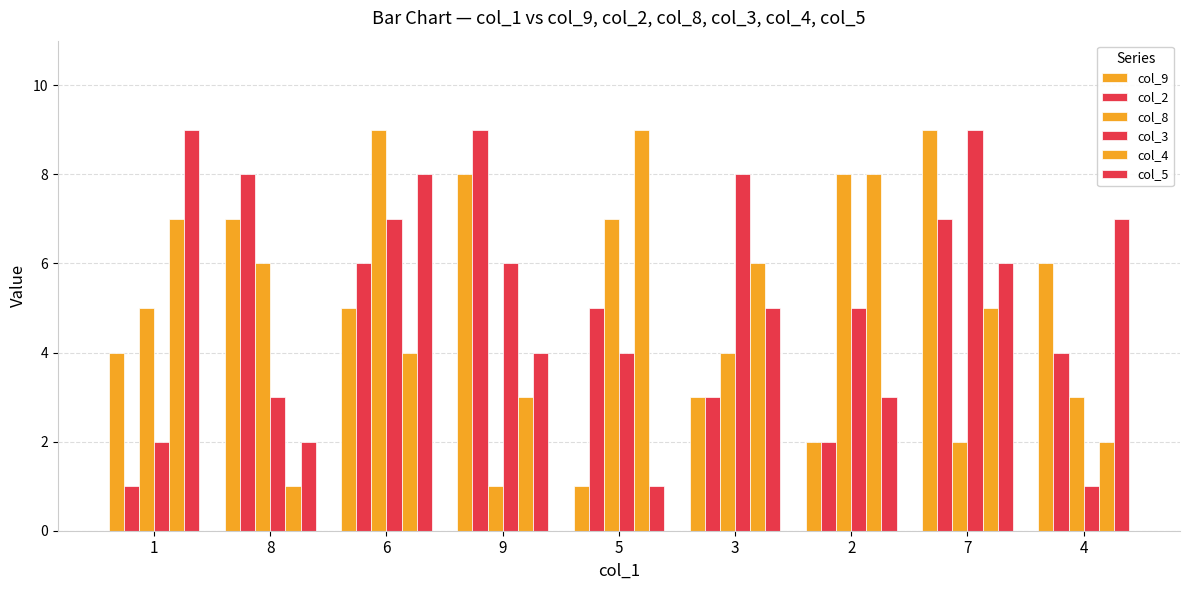

How many values in the col_4 series are below 5?

4